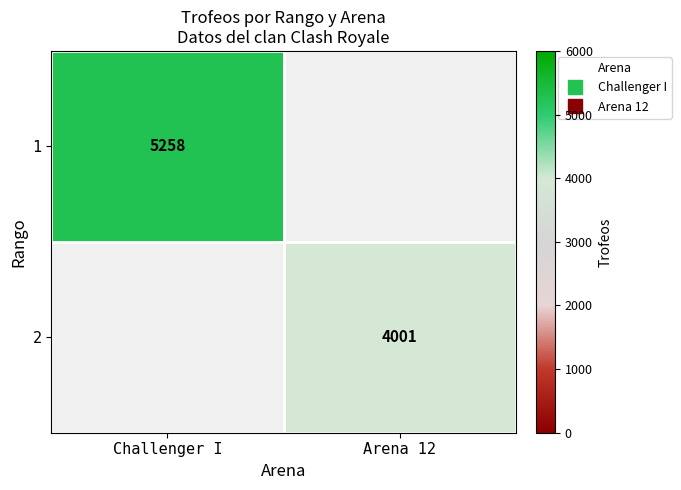

Rank the series at Arena 12 from lowest to highest value.

1, 2